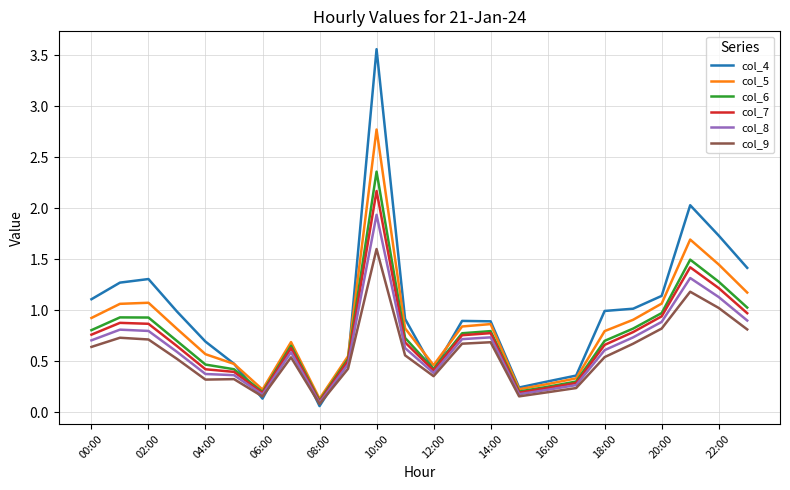

How many distinct data groups are displayed?

6